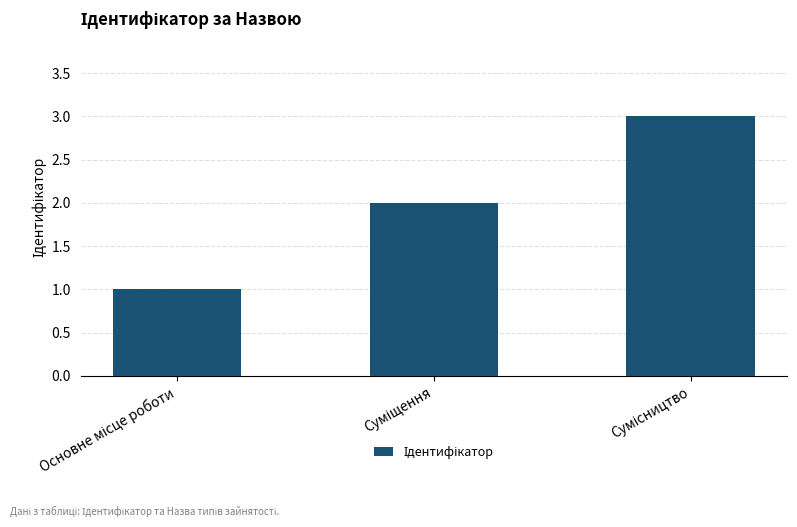

What is the sum of all values?

6